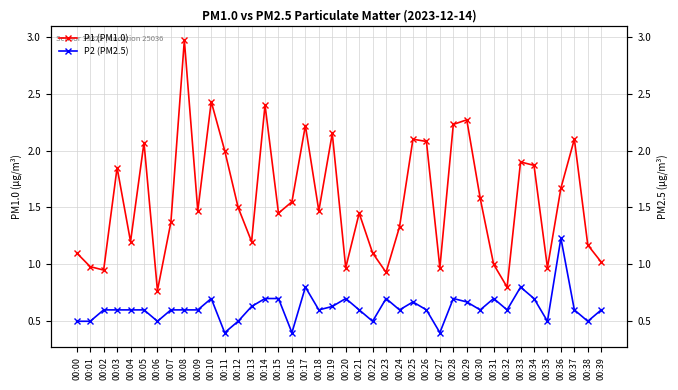

Which has a higher value, 00:09 or 00:26?

00:26